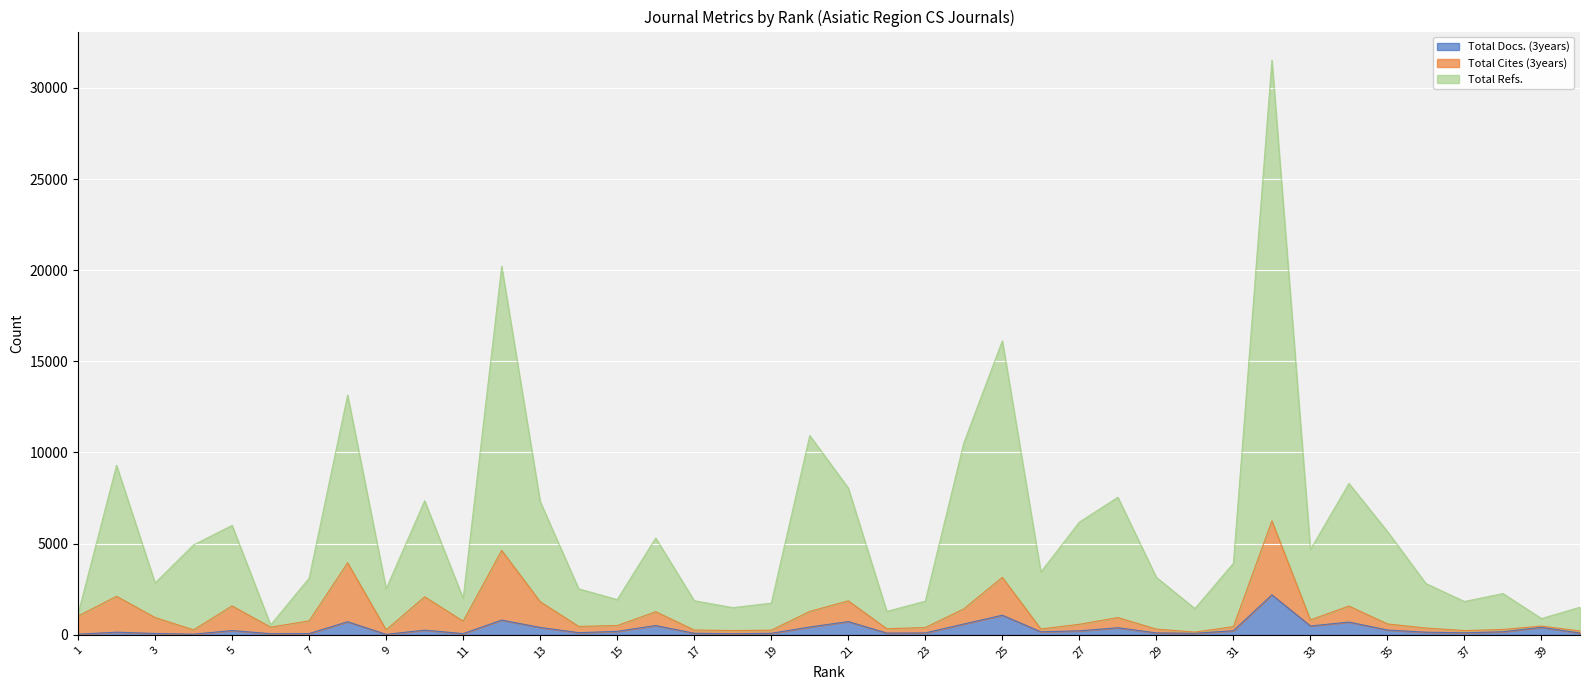

What is the difference between the highest and lowest values at 17?

1786